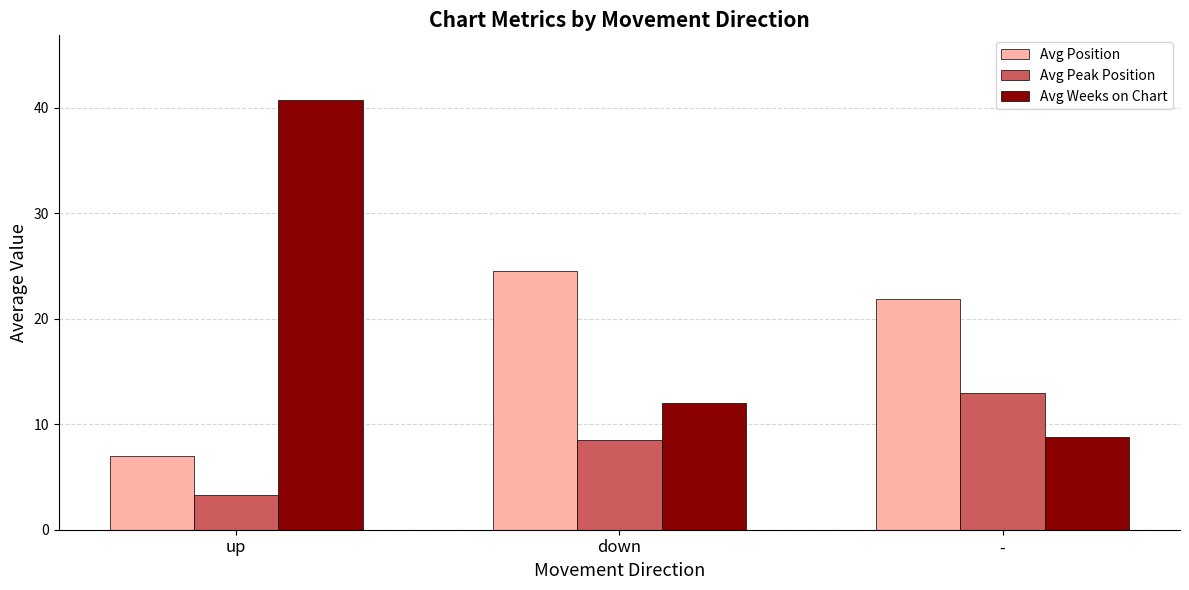

What is the label of the 2nd bar from the left?

down